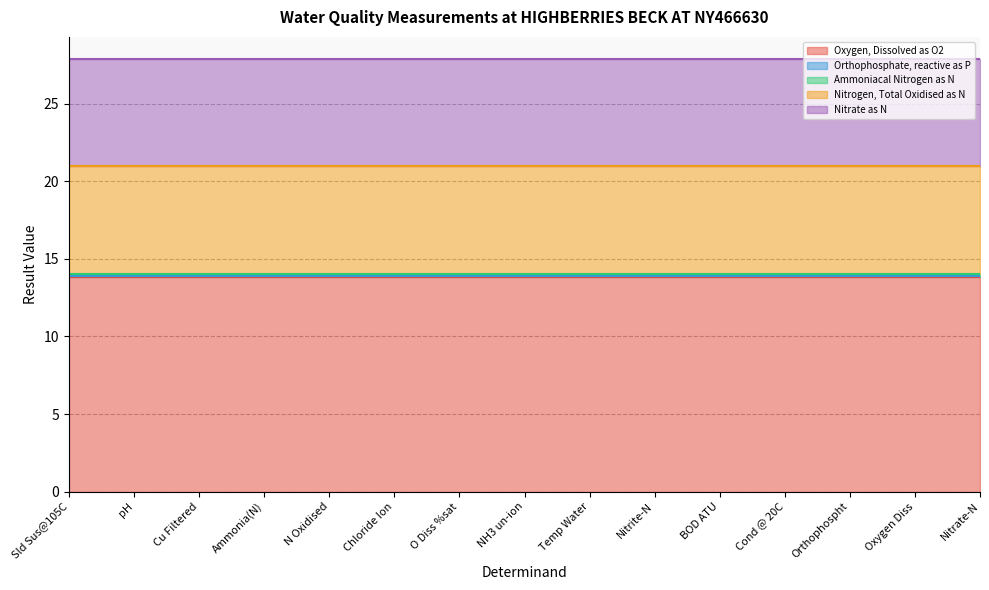

What is the value of the Oxygen, Dissolved as O2 point at the 14th from the left?

13.8